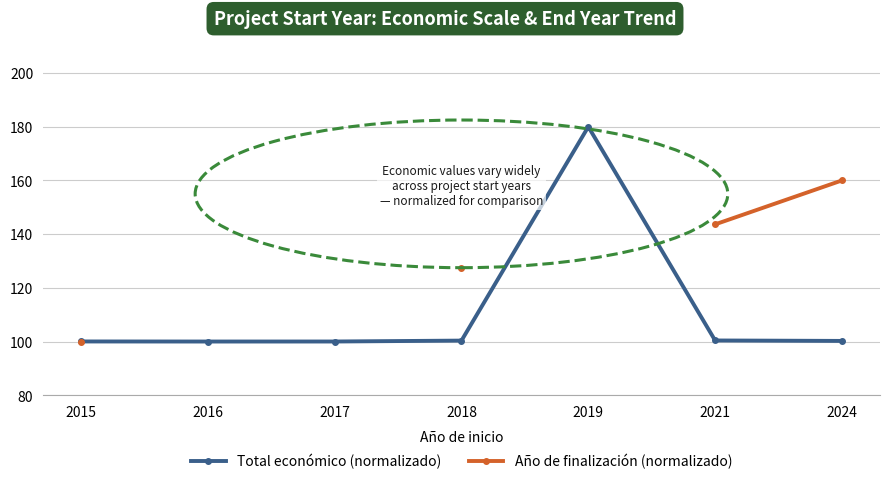

At which category is the sum across all series the highest?

2024